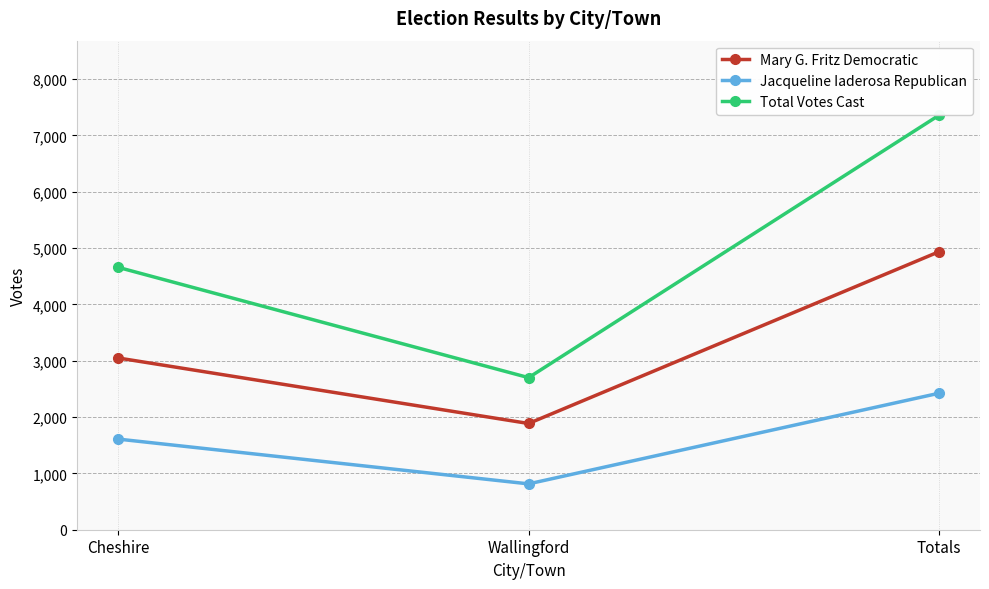

Is this an area chart (filled region under the line)?

No